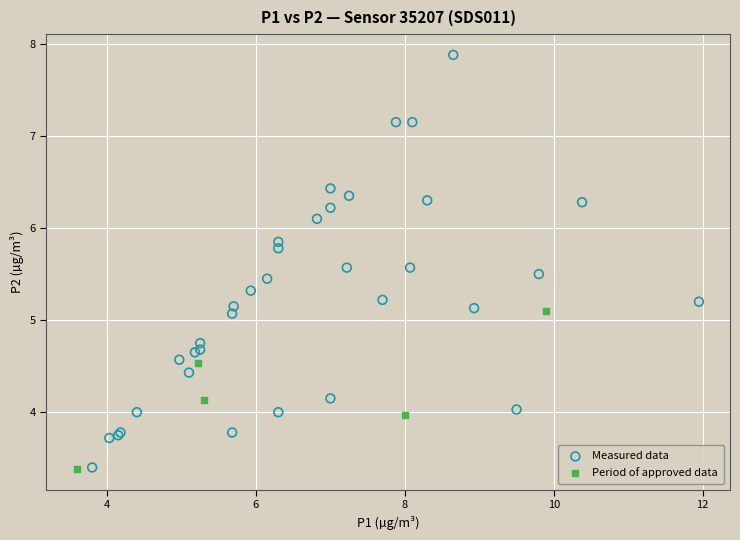

Which series reaches the maximum Y coordinate?

Measured data